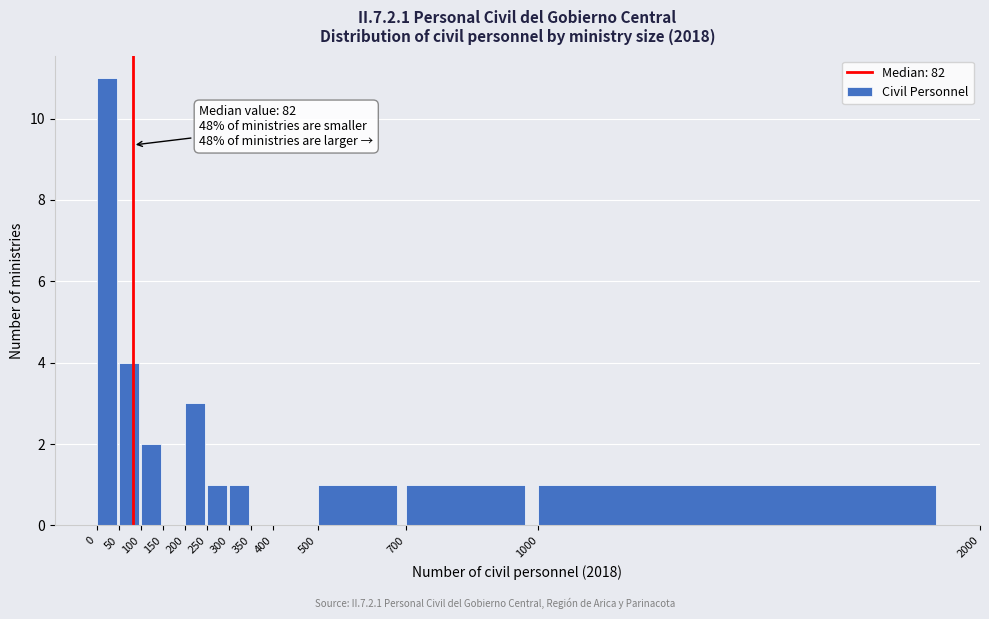

Over which range of the x-axis is the bar tallest?

0 to 50